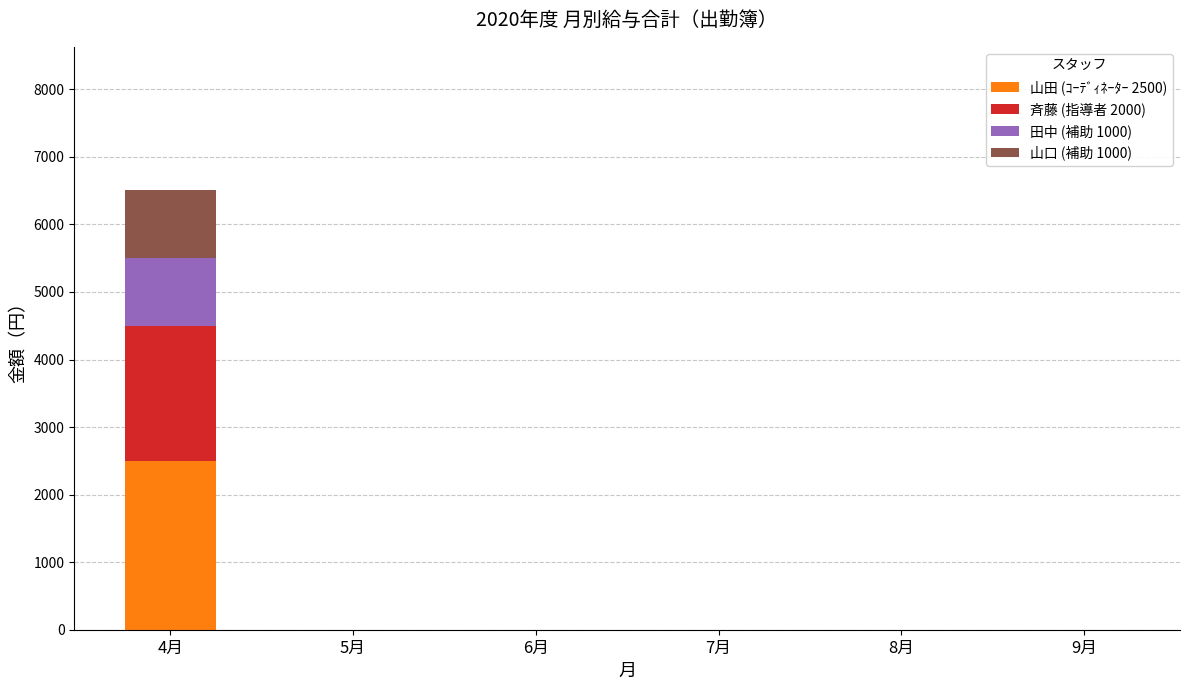

Are the bars grouped side by side (vs. stacked)?

No